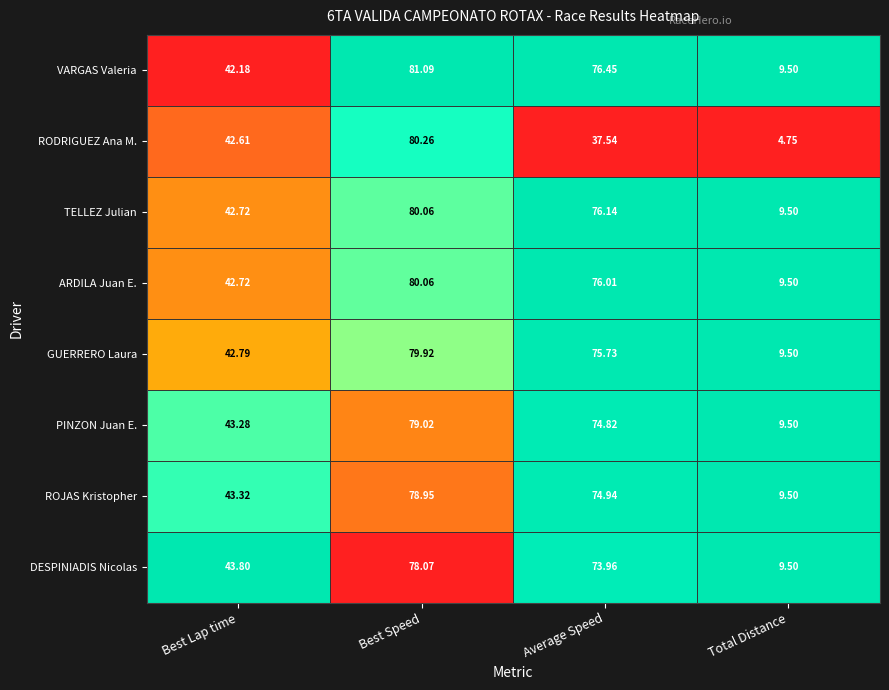

Where does the VARGAS Valeria series first go above 76?

Best Speed